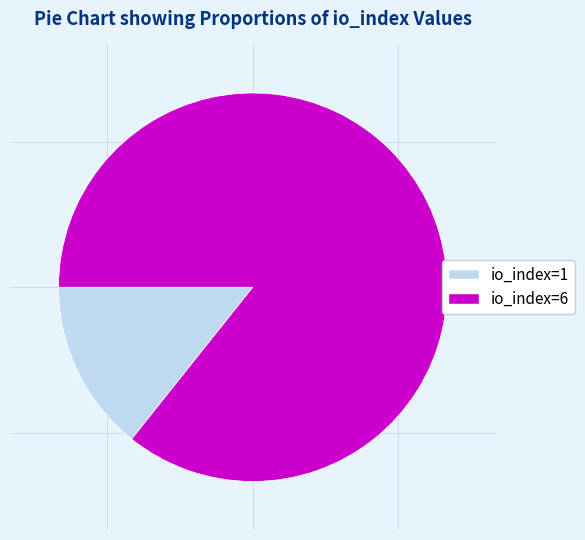

Which category accounts for the majority?

io_index=6